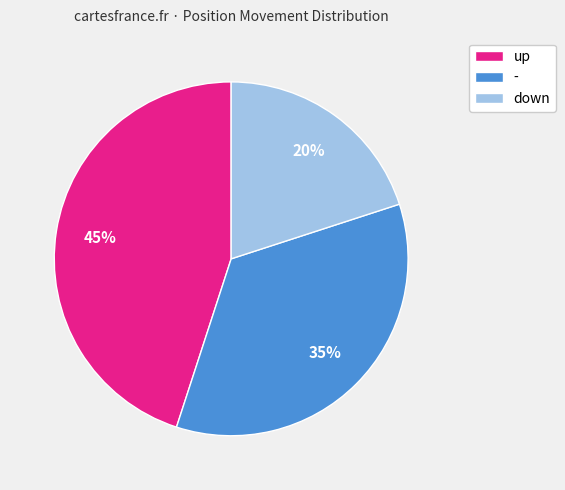

How many segments does this pie chart have?

3